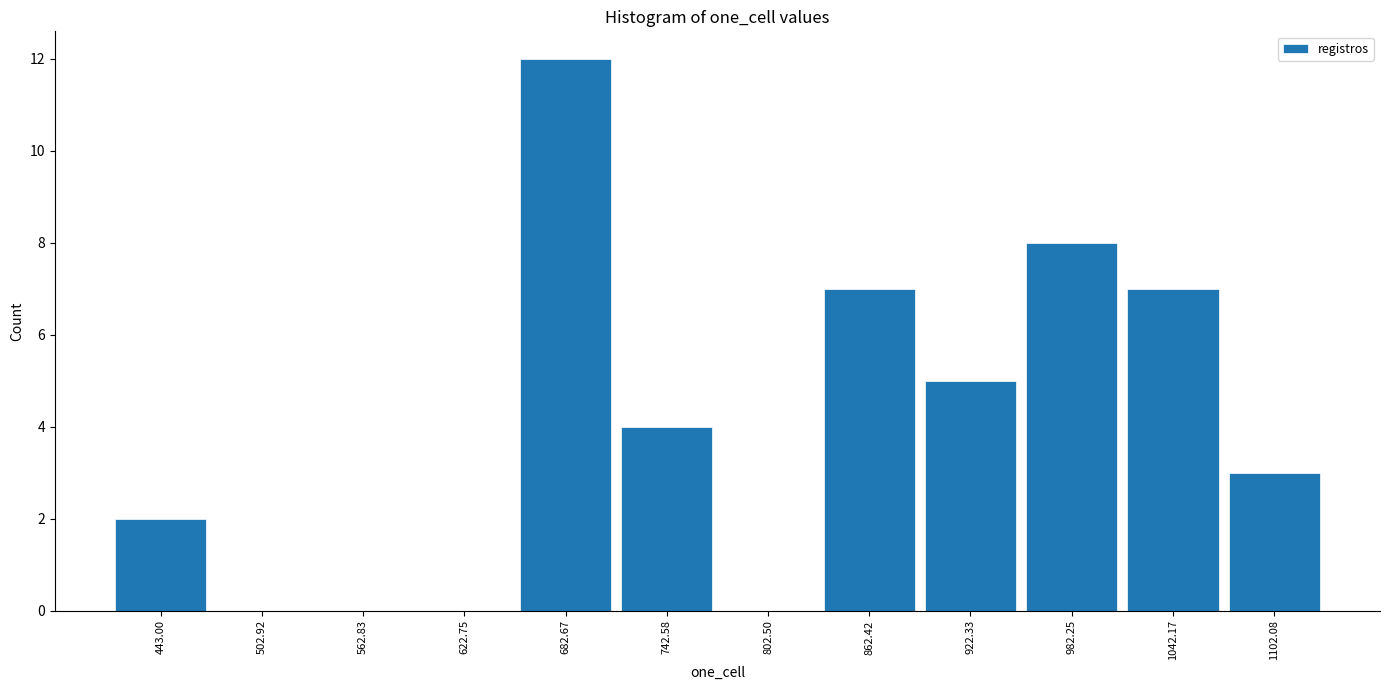

Reading left to right, list all the values displayed in this chart.

443.00=2	502.92=0	562.83=0	622.75=0	682.67=12	742.58=4	802.50=0	862.42=7	922.33=5	982.25=8	1042.17=7	1102.08=3